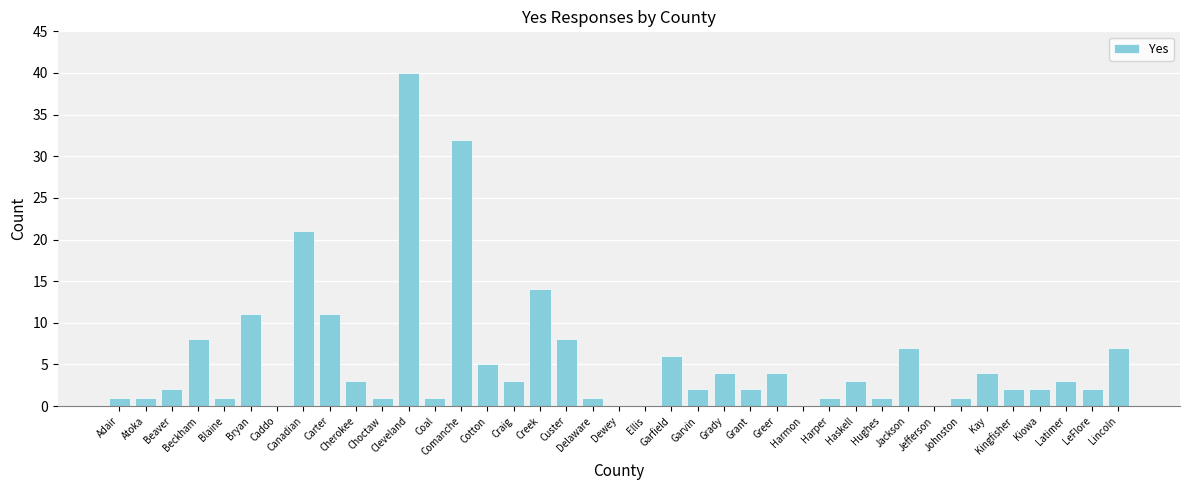

What is the maximum value shown in the chart?

40